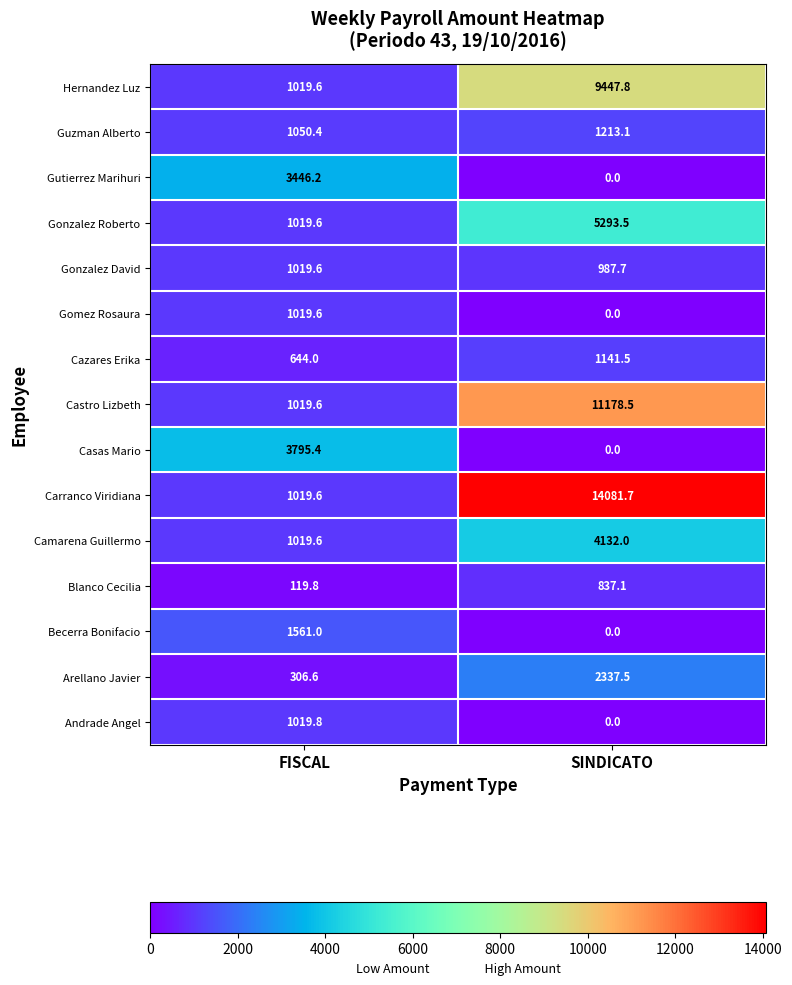

Which label corresponds to the smallest value in the chart?

SINDICATO